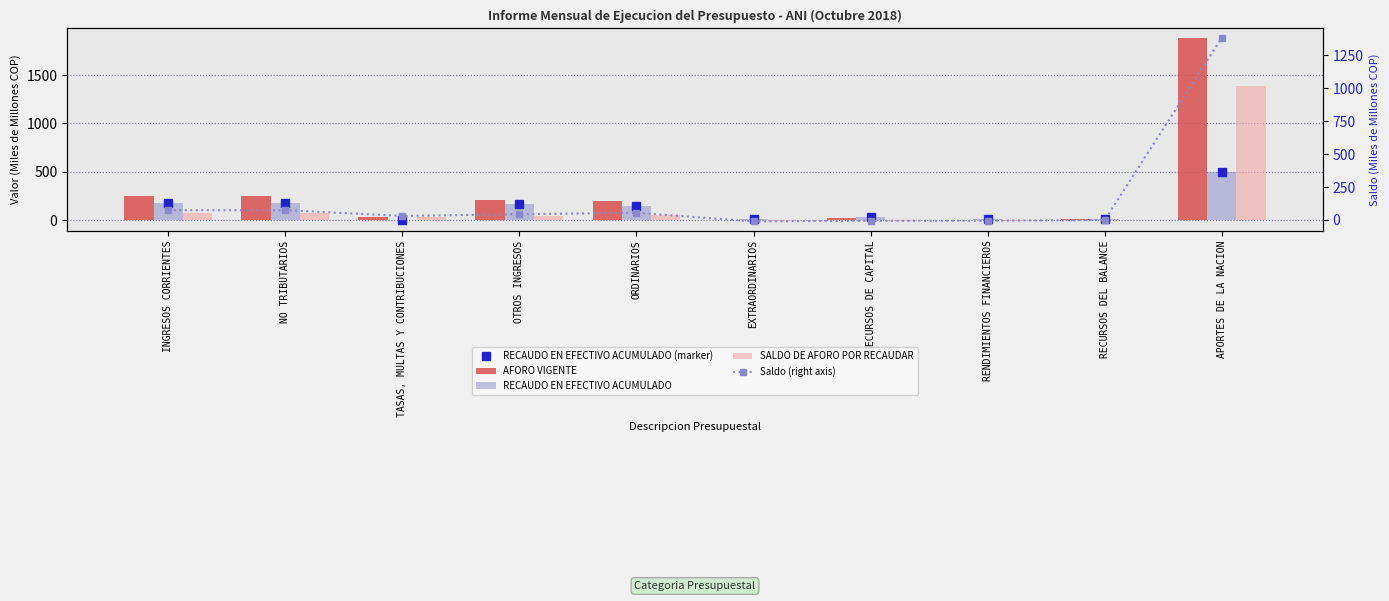

What is the maximum value shown in the chart?

1886.3